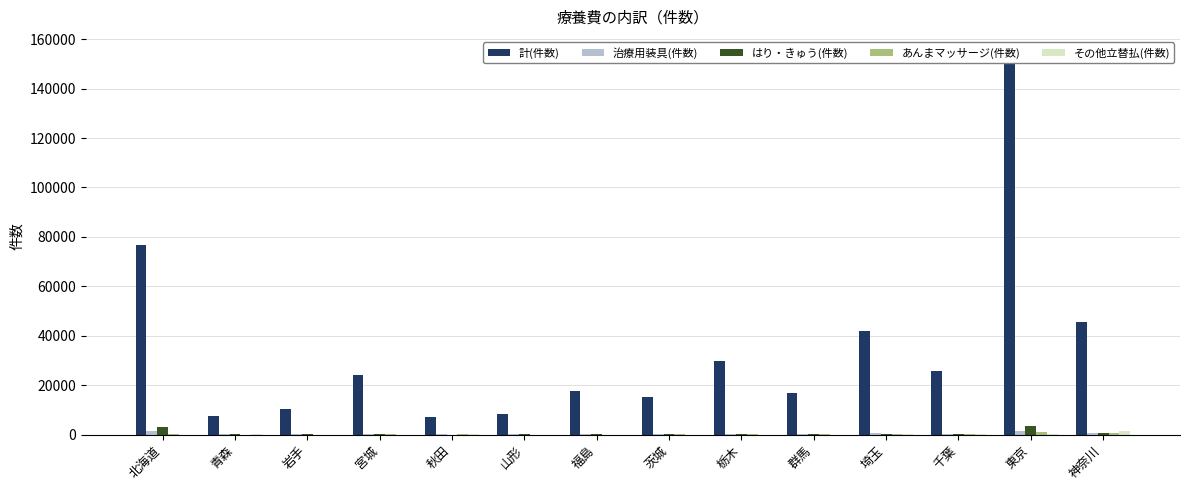

At which category is the sum across all series the highest?

東京